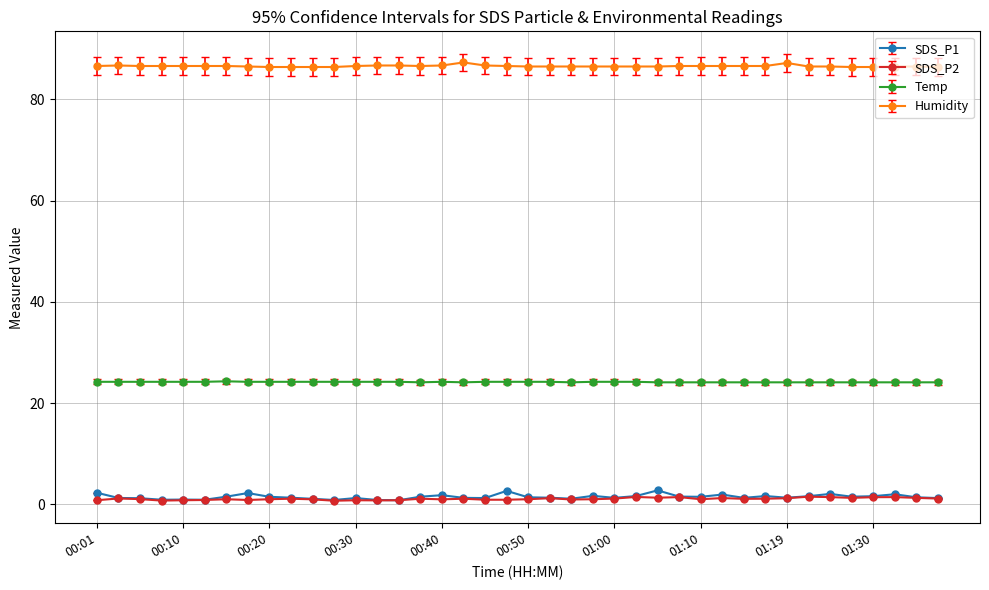

What are all the series names shown in the legend?

SDS_P1, SDS_P2, Temp, Humidity